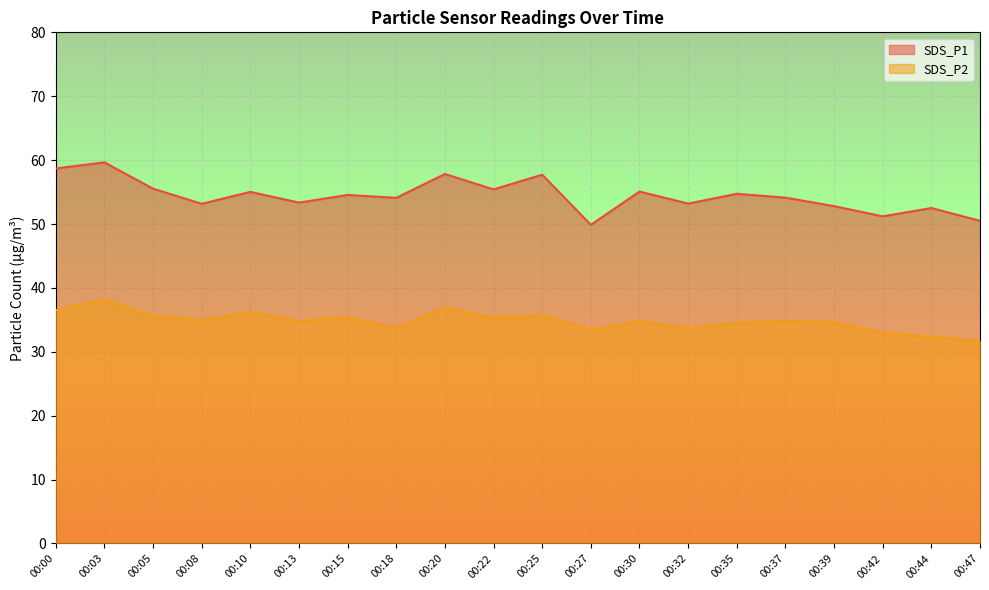

Where is the first local minimum for SDS_P1?

00:08